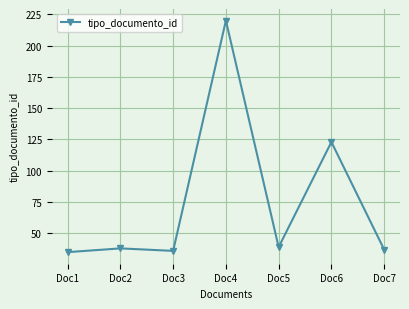

Reading right to left, list all the values displayed in this chart.

Doc7=37	Doc6=123	Doc5=39	Doc4=220	Doc3=36	Doc2=38	Doc1=35